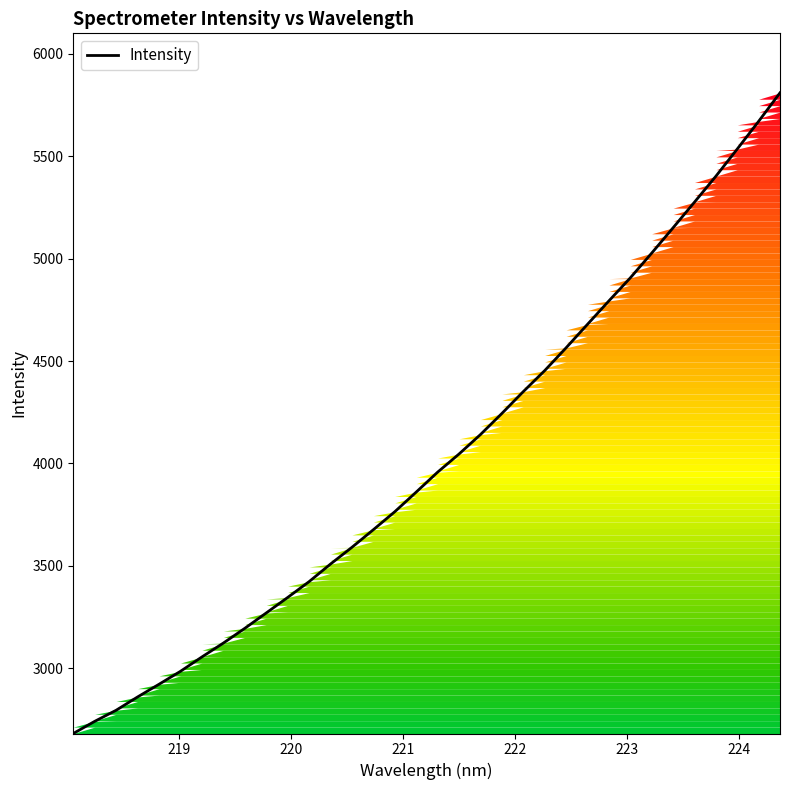

What is the maximum value shown in the chart?

5810.2